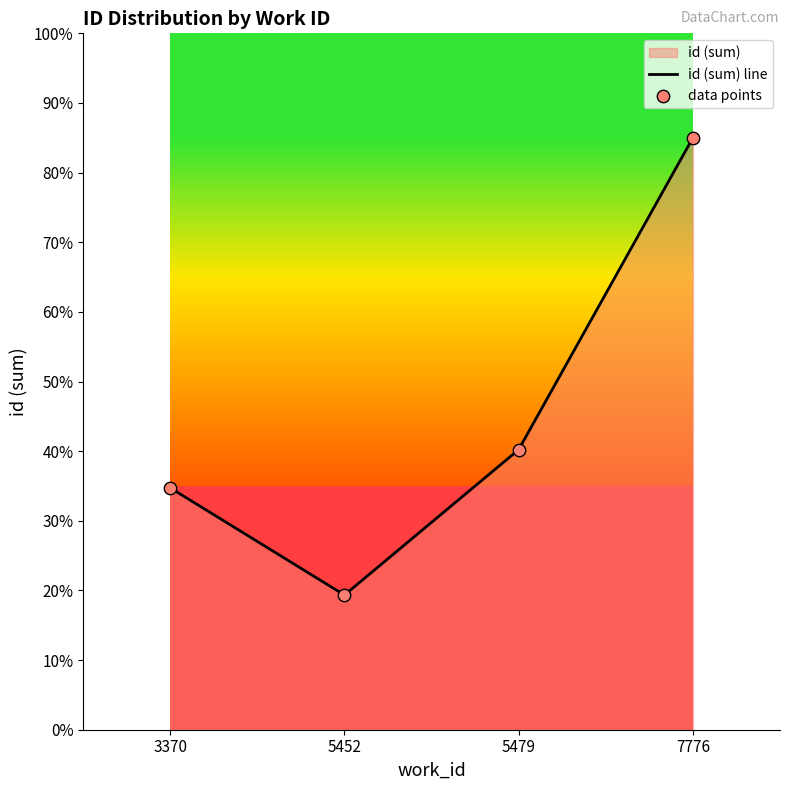

Is the value of id (sum) line at 5479 greater than the value of data points at 3370?

Yes